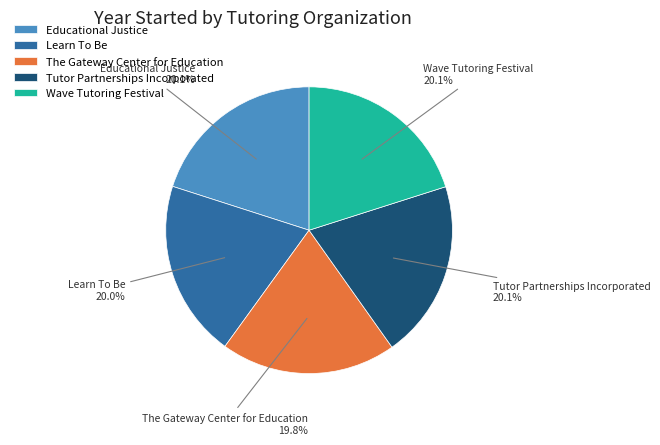

Count the number of slices in the pie.

5